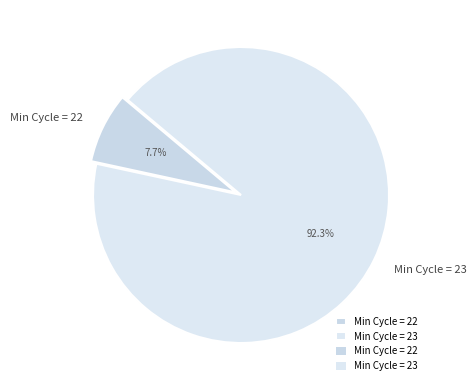

Which has a higher value, Min Cycle = 22 or Min Cycle = 23?

Min Cycle = 23